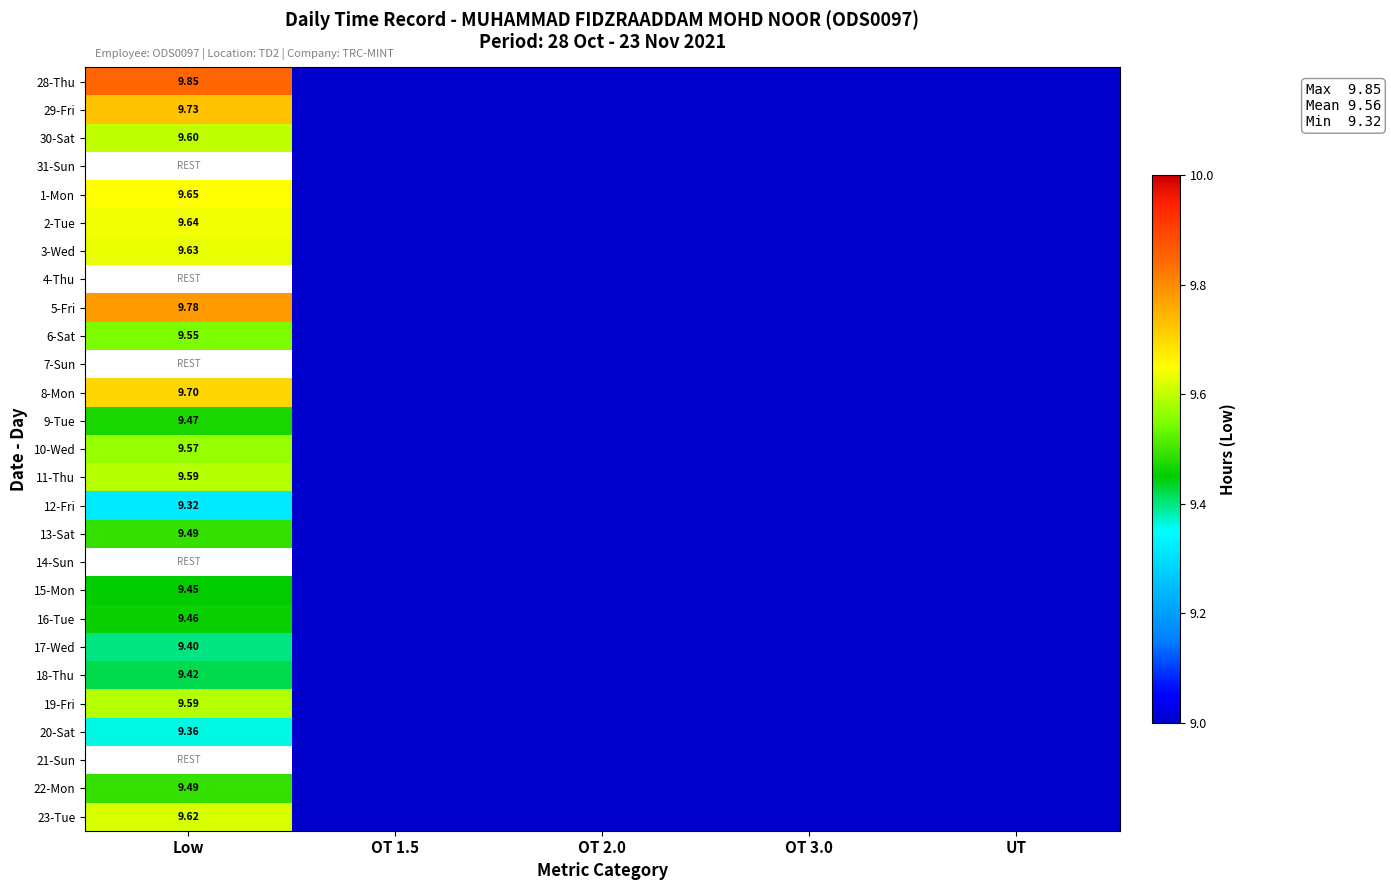

Which series has the largest total across all categories?

28-Thu